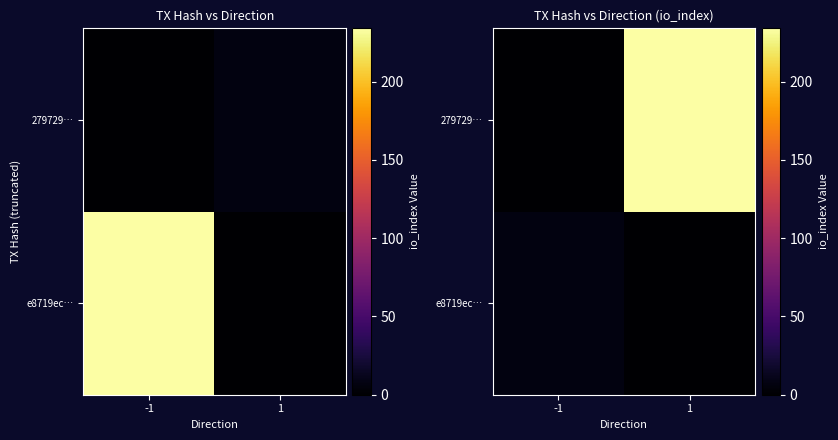

Which series has the largest total across all categories?

279729…